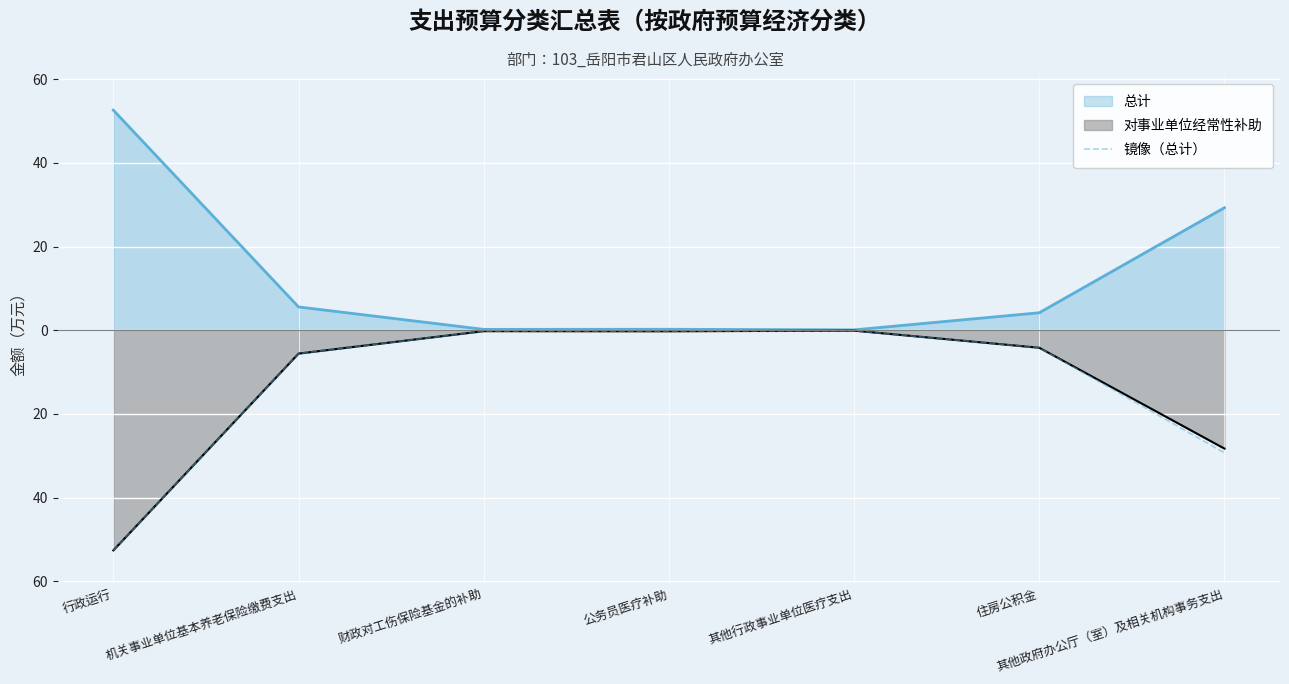

Reading right to left, what are all the values shown in this chart?

-29.3	-4.2	-0.1	-0.2	-0.2	-5.6	-52.6